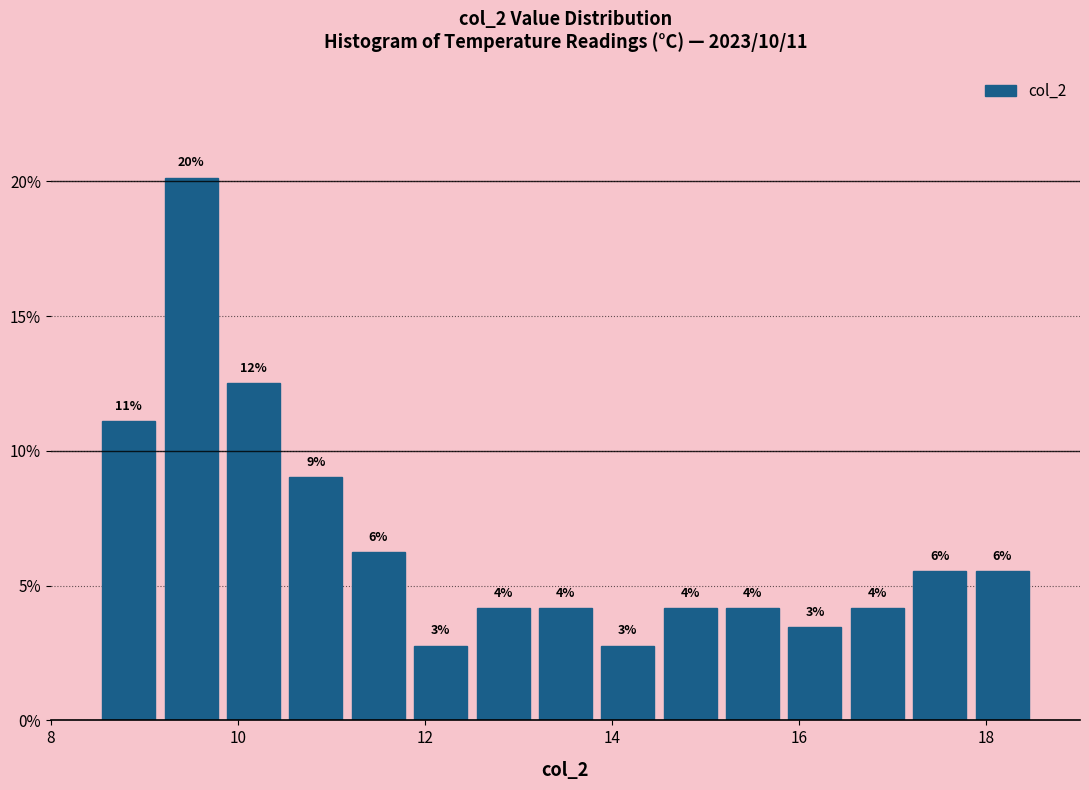

Read against the x-axis, roughly where is the centre of the tallest bar?

9.6